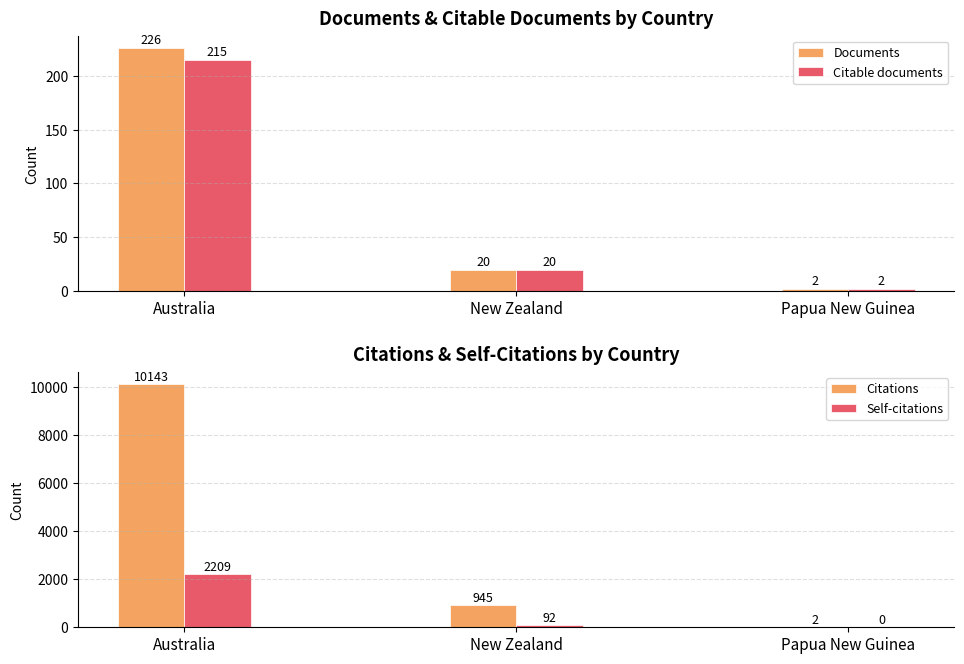

The Documents series shows 2 at Papua New Guinea. True or false?

True